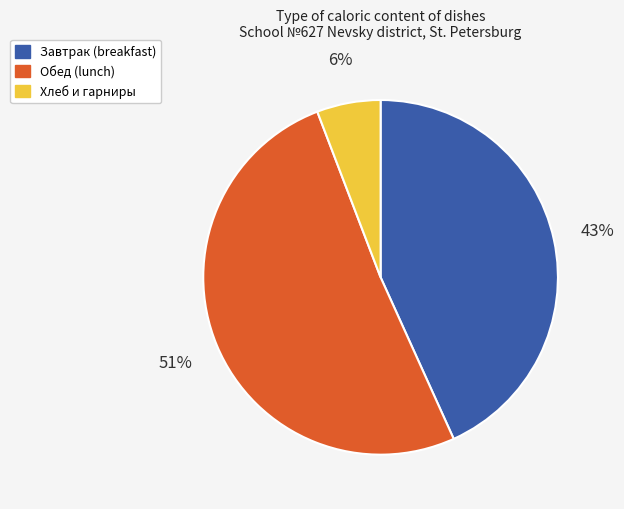

True or false: Завтрак (breakfast) accounts for 43% of the total.

True